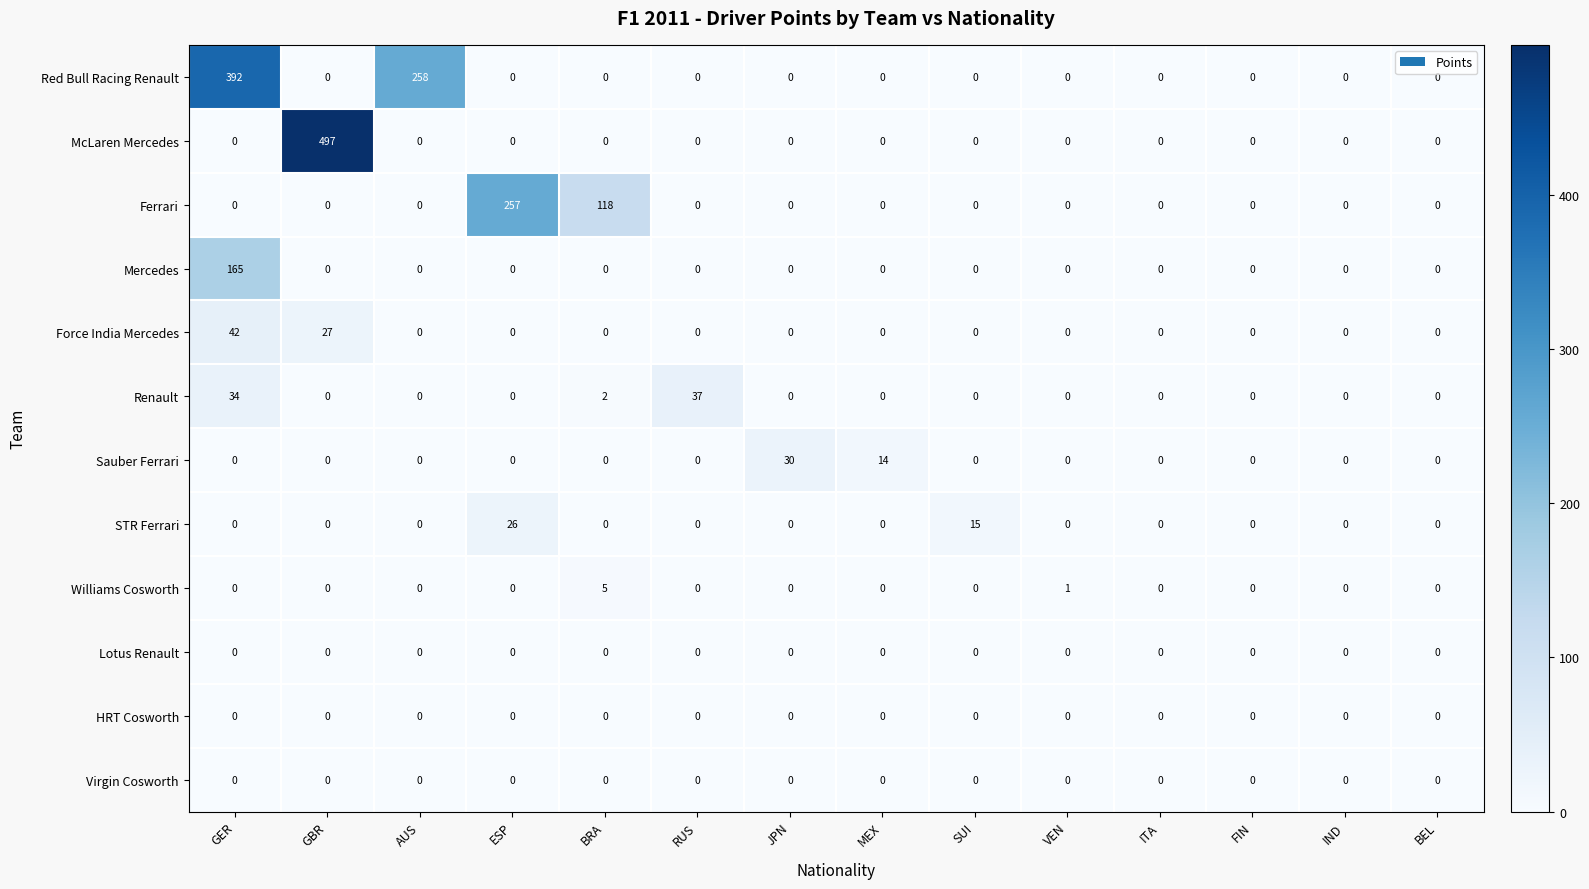

Count the Williams Cosworth values in the range 0 to 1.

13